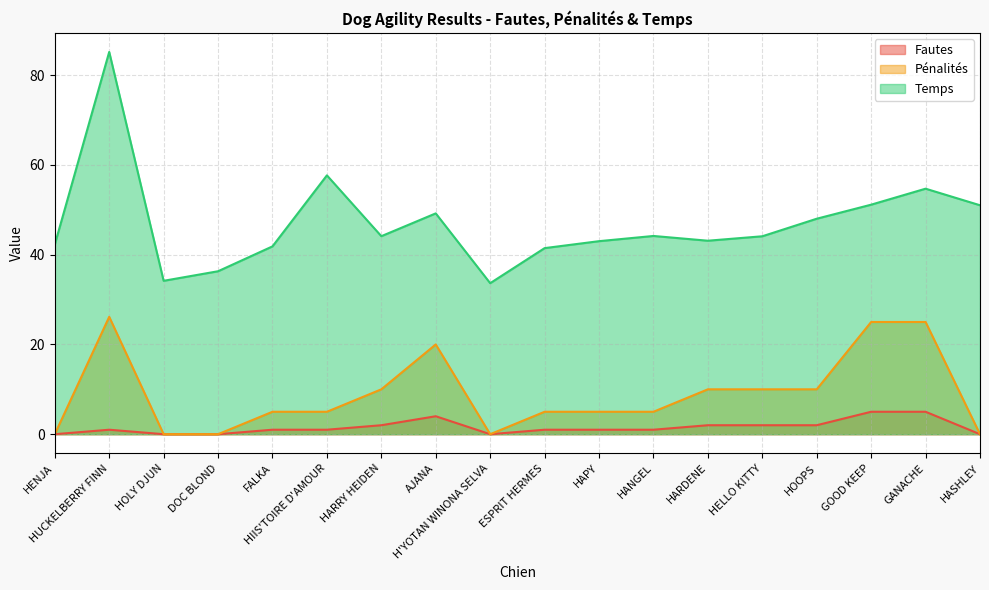

Reading right to left, extract all data points from this chart.

Fautes: HASHLEY=0.0	GANACHE=5.0	GOOD KEEP=5.0	HOOPS=2.0	HELLO KITTY=2.0	HARDENE=2.0	HANGEL=1.0	HAPY=1.0	ESPRIT HERMES=1.0	H'YOTAN WINONA SELVA=0.0	AJANA=4.0	HARRY HEIDEN=2.0	HIIS'TOIRE D'AMOUR=1.0	FALKA=1.0	DOC BLOND=0.0	HOLY DJUN=0.0	HUCKELBERRY FINN=1.0	HENJA=0.0
Pénalités: HASHLEY=0.0	GANACHE=25.0	GOOD KEEP=25.0	HOOPS=10.0	HELLO KITTY=10.0	HARDENE=10.0	HANGEL=5.0	HAPY=5.0	ESPRIT HERMES=5.0	H'YOTAN WINONA SELVA=0.0	AJANA=20.0	HARRY HEIDEN=10.0	HIIS'TOIRE D'AMOUR=5.0	FALKA=5.0	DOC BLOND=0.0	HOLY DJUN=0.0	HUCKELBERRY FINN=26.1	HENJA=0.0
Temps: HASHLEY=51.0	GANACHE=54.7	GOOD KEEP=51.1	HOOPS=48.0	HELLO KITTY=44.1	HARDENE=43.1	HANGEL=44.2	HAPY=43.0	ESPRIT HERMES=41.5	H'YOTAN WINONA SELVA=33.6	AJANA=49.2	HARRY HEIDEN=44.1	HIIS'TOIRE D'AMOUR=57.7	FALKA=41.8	DOC BLOND=36.3	HOLY DJUN=34.2	HUCKELBERRY FINN=85.2	HENJA=42.2